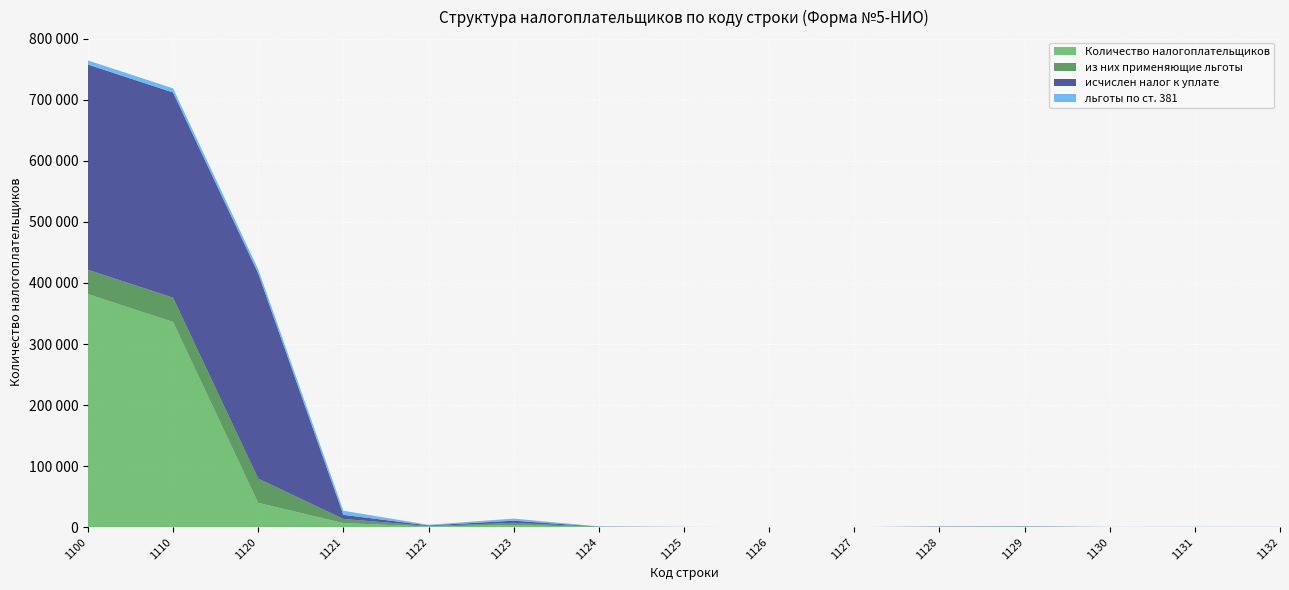

Reading right to left, list all the values displayed in this chart.

Количество налогоплательщиков: 1132=104	1131=118	1130=89	1129=387	1128=292	1127=9	1126=21	1125=101	1124=304	1123=3513	1122=967	1121=6725	1120=39809	1110=336126	1100=381863
из них применяющие льготы: 1132=104	1131=118	1130=89	1129=387	1128=292	1127=9	1126=21	1125=101	1124=304	1123=3513	1122=967	1121=6725	1120=39809	1110=39809	1100=39809
исчислен налог к уплате: 1132=104	1131=118	1130=89	1129=387	1128=292	1127=9	1126=21	1125=101	1124=304	1123=3513	1122=967	1121=6725	1120=336126	1110=336126	1100=336126
льготы по ст. 381: 1132=104	1131=118	1130=89	1129=387	1128=292	1127=9	1126=21	1125=101	1124=304	1123=3513	1122=967	1121=6725	1120=6725	1110=6725	1100=6725